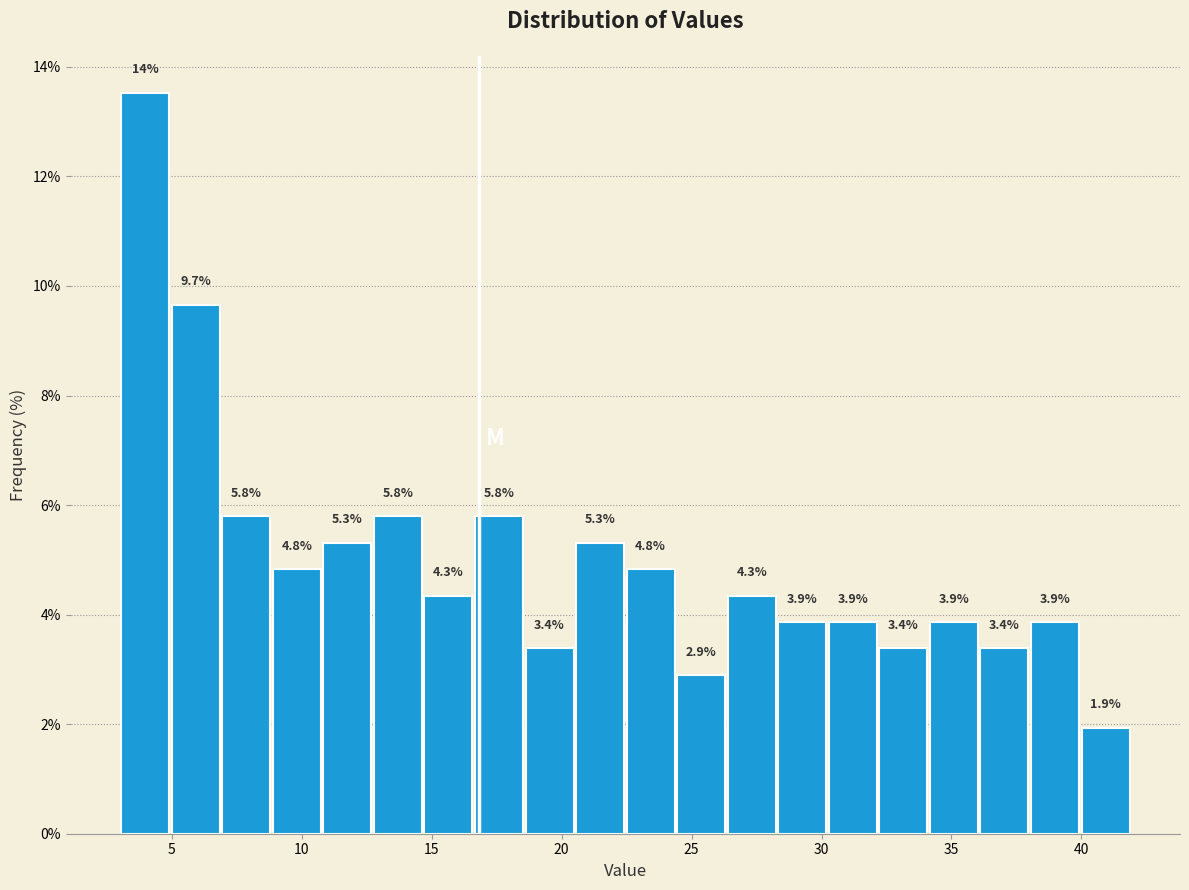

Around what value on the x-axis is the tallest bar? Give the approximate position of its centre, as read against the axis.

4.0